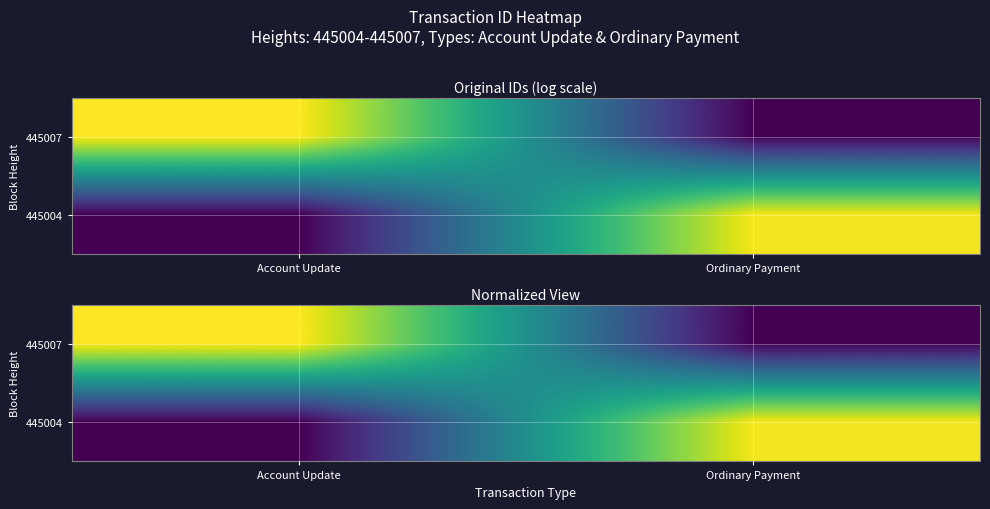

What is the spread (max minus min) of values at Ordinary Payment?

1.0